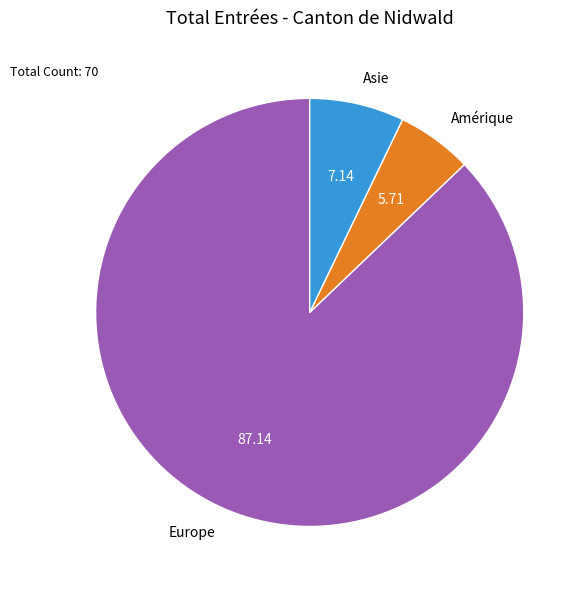

What is the smallest slice in the pie chart?

Amérique